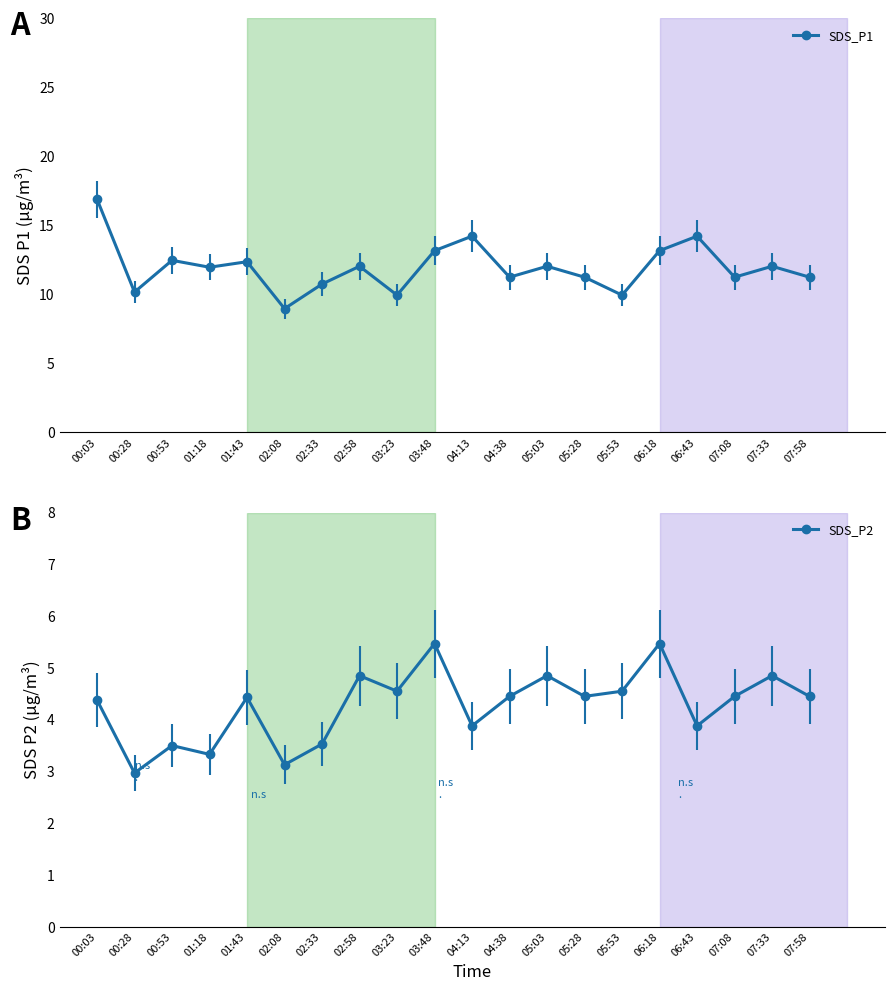

Rank the series by their maximum value, from highest to lowest.

SDS_P1, SDS_P2